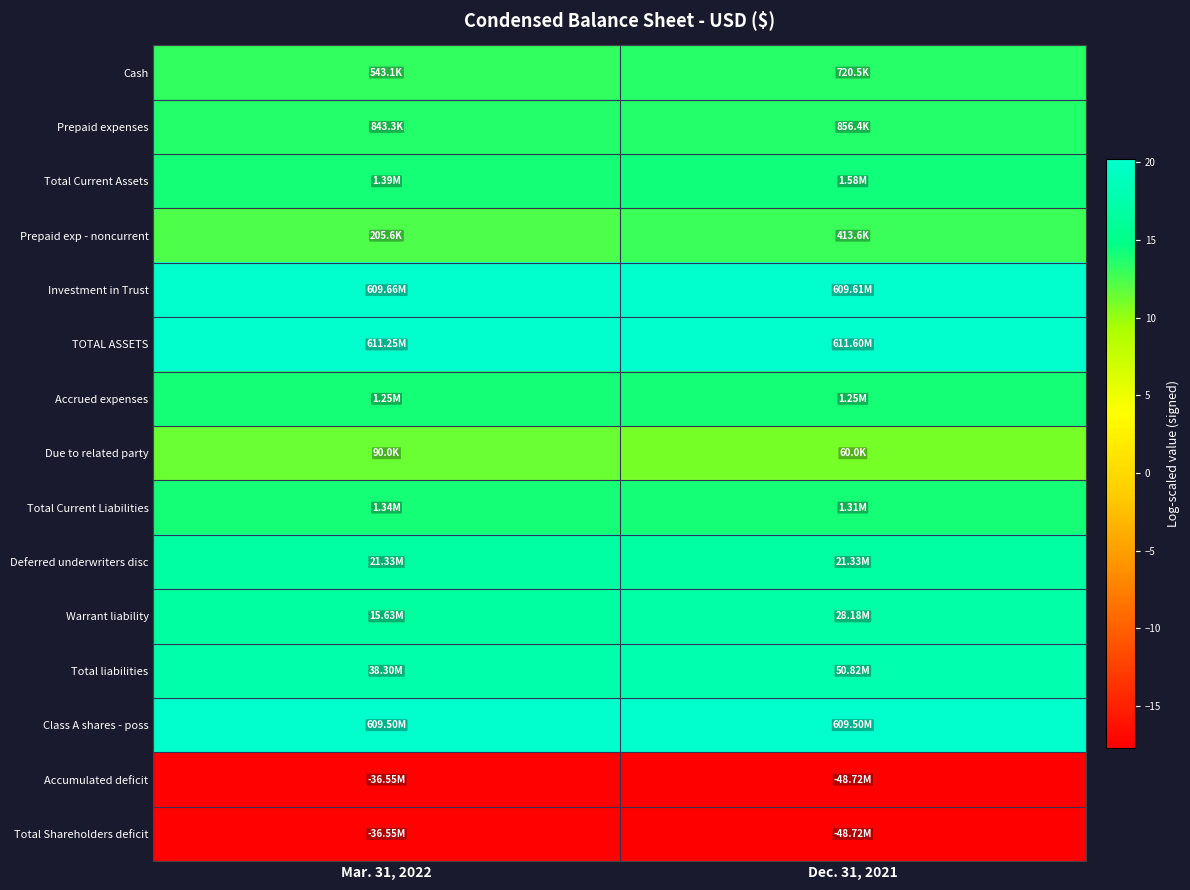

Reading left to right, list all the values displayed in this chart.

Cash: Mar. 31, 2022=13.2	Dec. 31, 2021=13.5
Prepaid expenses: Mar. 31, 2022=13.6	Dec. 31, 2021=13.7
Total Current Assets: Mar. 31, 2022=14.1	Dec. 31, 2021=14.3
Prepaid exp - noncurrent: Mar. 31, 2022=12.2	Dec. 31, 2021=12.9
Investment in Trust: Mar. 31, 2022=20.2	Dec. 31, 2021=20.2
TOTAL ASSETS: Mar. 31, 2022=20.2	Dec. 31, 2021=20.2
Accrued expenses: Mar. 31, 2022=14.0	Dec. 31, 2021=14.0
Due to related party: Mar. 31, 2022=11.4	Dec. 31, 2021=11.0
Total Current Liabilities: Mar. 31, 2022=14.1	Dec. 31, 2021=14.1
Deferred underwriters disc: Mar. 31, 2022=16.9	Dec. 31, 2021=16.9
Warrant liability: Mar. 31, 2022=16.6	Dec. 31, 2021=17.2
Total liabilities: Mar. 31, 2022=17.5	Dec. 31, 2021=17.7
Class A shares - poss: Mar. 31, 2022=20.2	Dec. 31, 2021=20.2
Accumulated deficit: Mar. 31, 2022=-17.4	Dec. 31, 2021=-17.7
Total Shareholders deficit: Mar. 31, 2022=-17.4	Dec. 31, 2021=-17.7